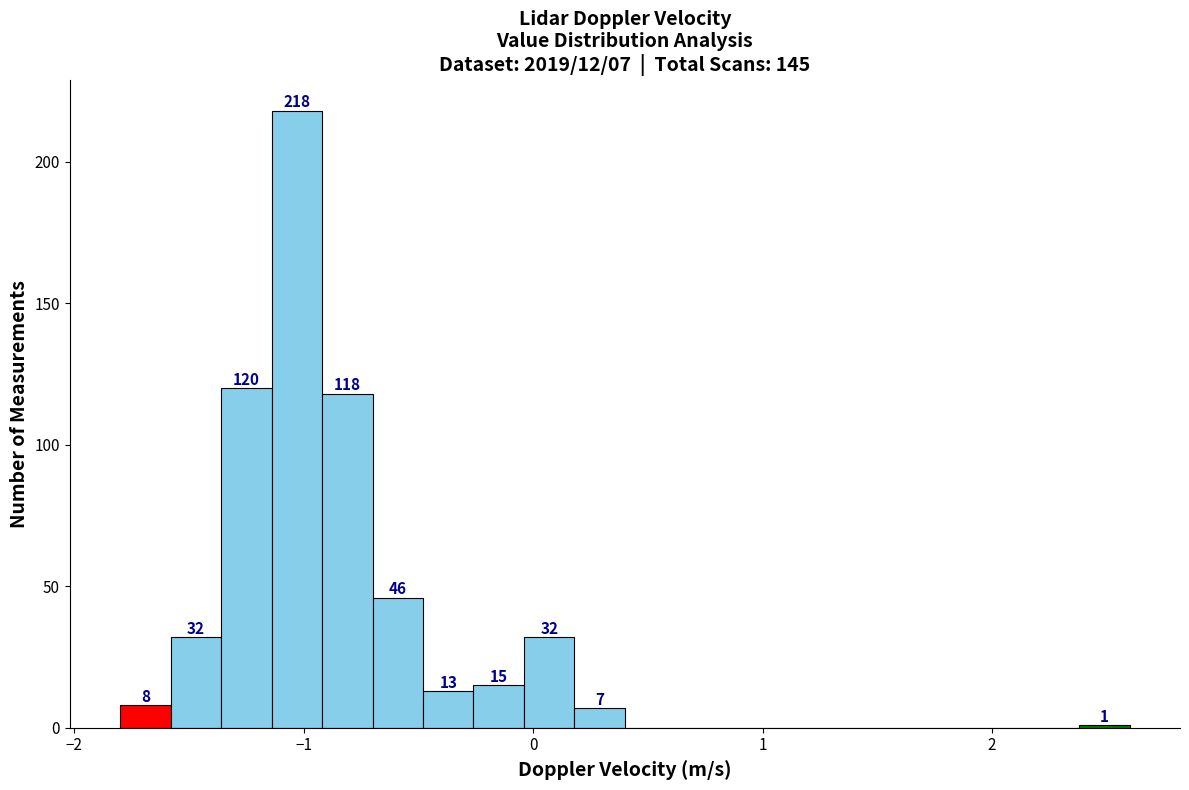

Around what value on the x-axis is the tallest bar? Give the approximate position of its centre, as read against the axis.

-1.0